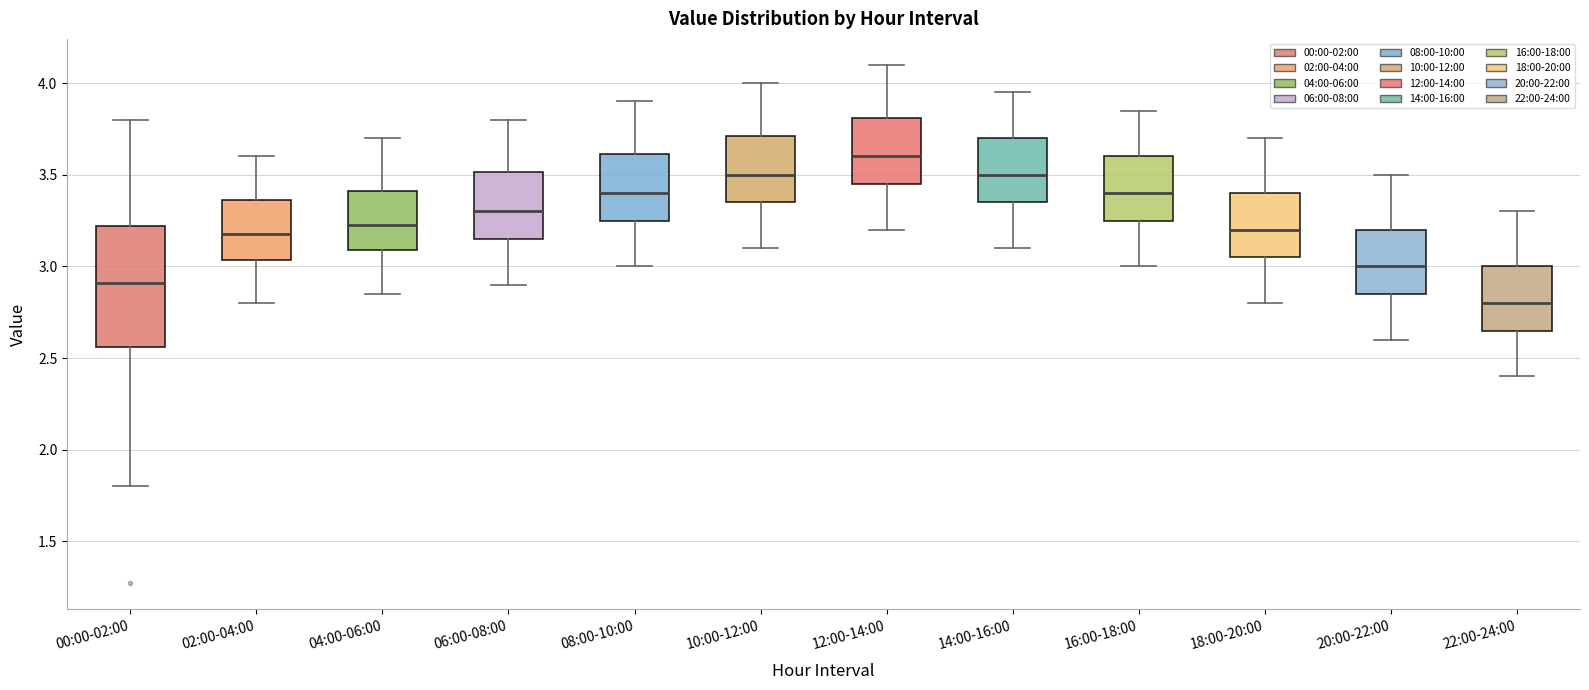

Comparing the boxes themselves (not the whiskers), which one is the tallest?

00:00-02:00